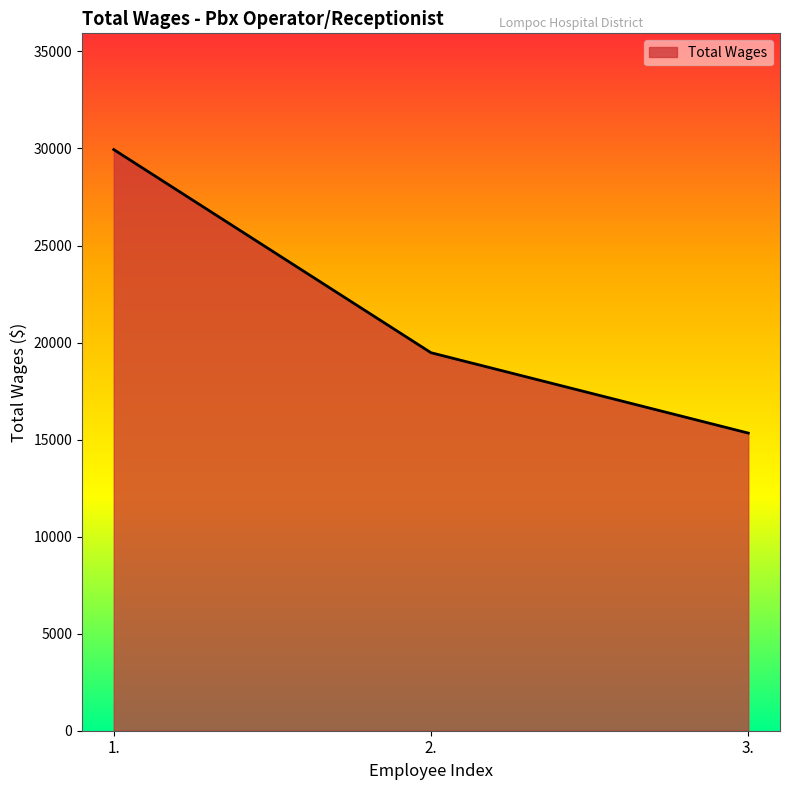

Which label corresponds to the largest value in the chart?

1.